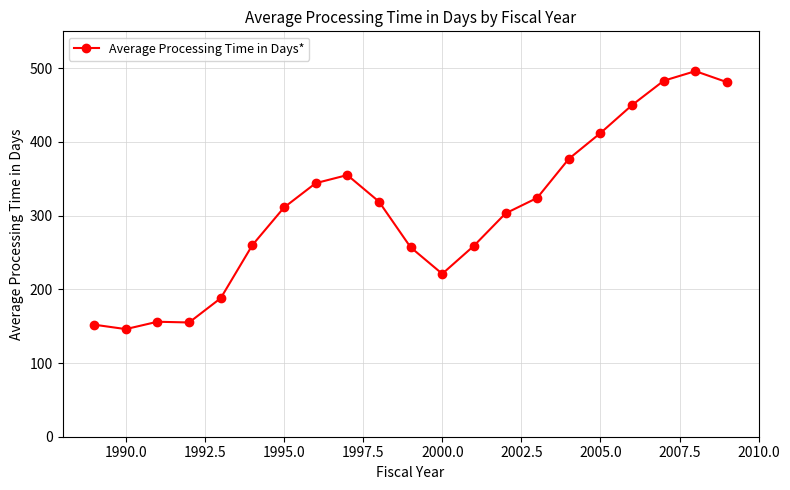

What is the sum of all values?

6449